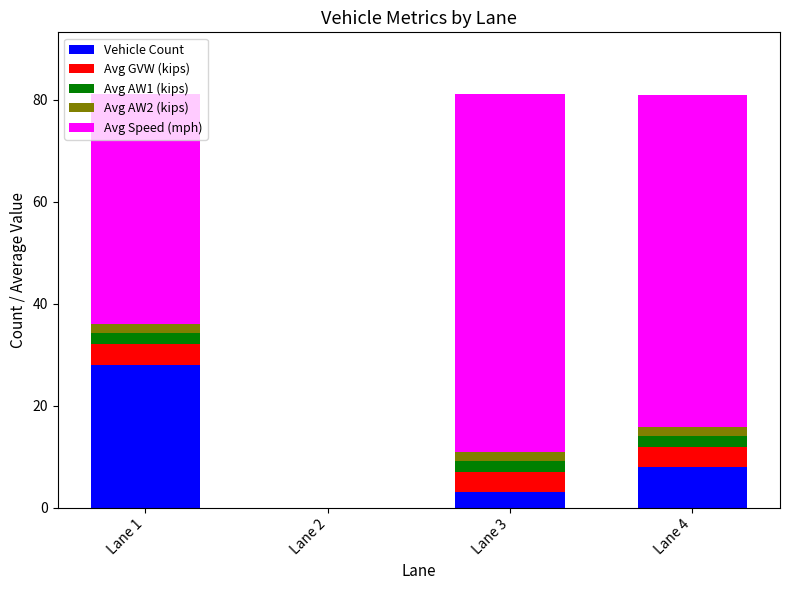

What is the maximum value for Vehicle Count?

28.0